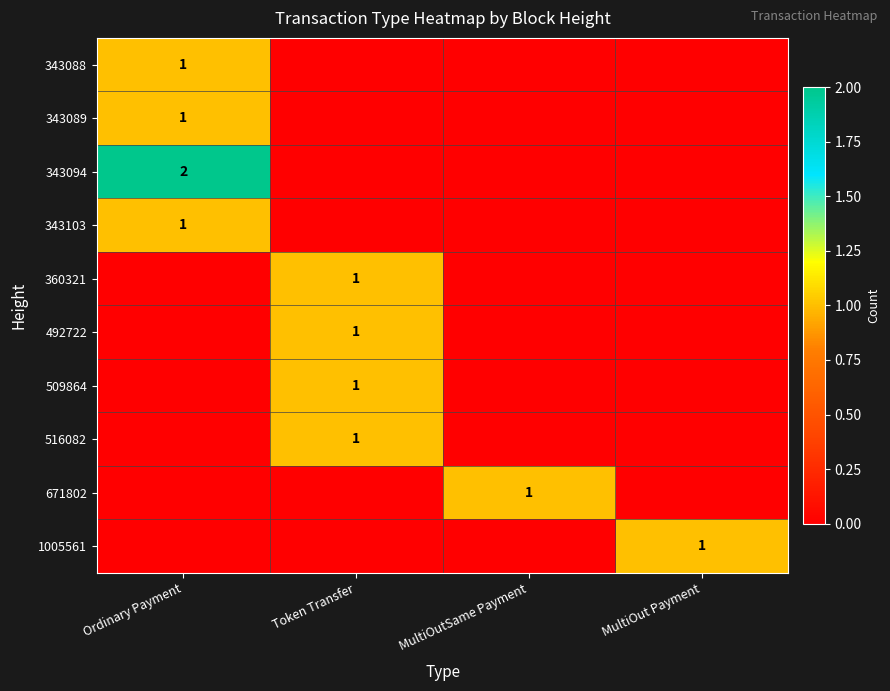

At which category is the sum across all series the highest?

Ordinary Payment